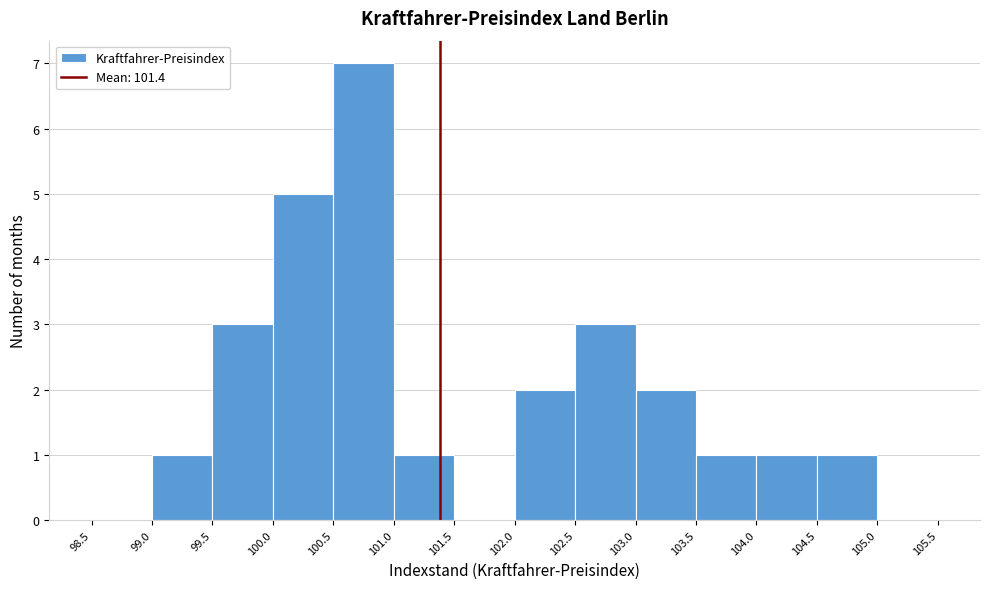

Reading left to right, transcribe this chart: for each bar, give the range it covers on the x-axis and its height. The values are not printed on the chart, so give them approximately, as read against the axis.

98.5 to 99.0: 0
99.0 to 99.5: 1
99.5 to 100.0: 3
100.0 to 100.5: 5
100.5 to 101.0: 7
101.0 to 101.5: 1
101.5 to 102.0: 0
102.0 to 102.5: 2
102.5 to 103.0: 3
103.0 to 103.5: 2
103.5 to 104.0: 1
104.0 to 104.5: 1
104.5 to 105.0: 1
105.0 to 105.5: 0